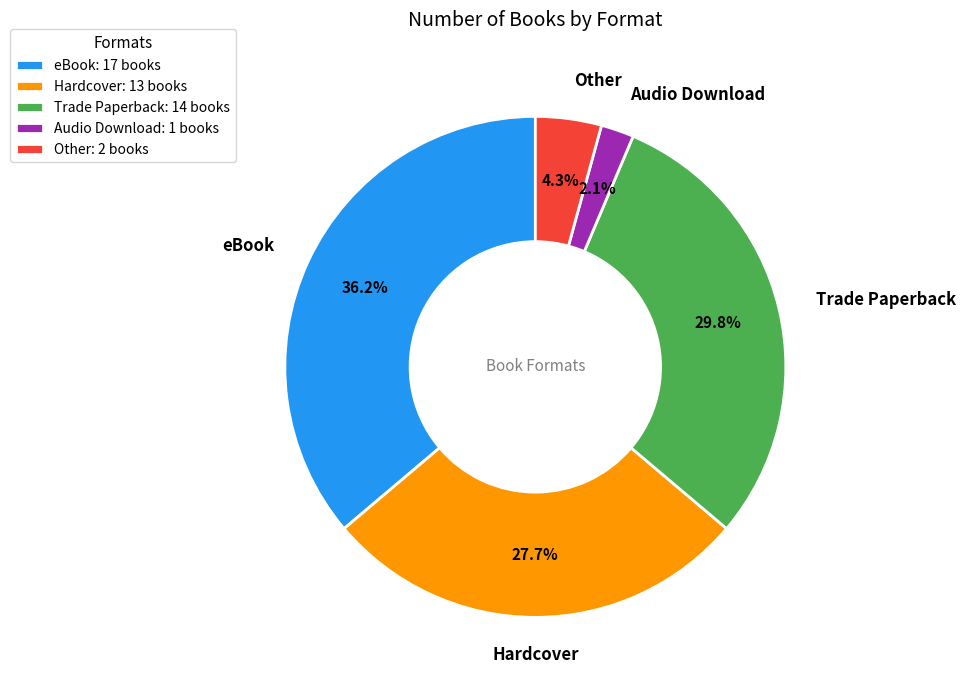

Does Hardcover represent more than half of the total?

No